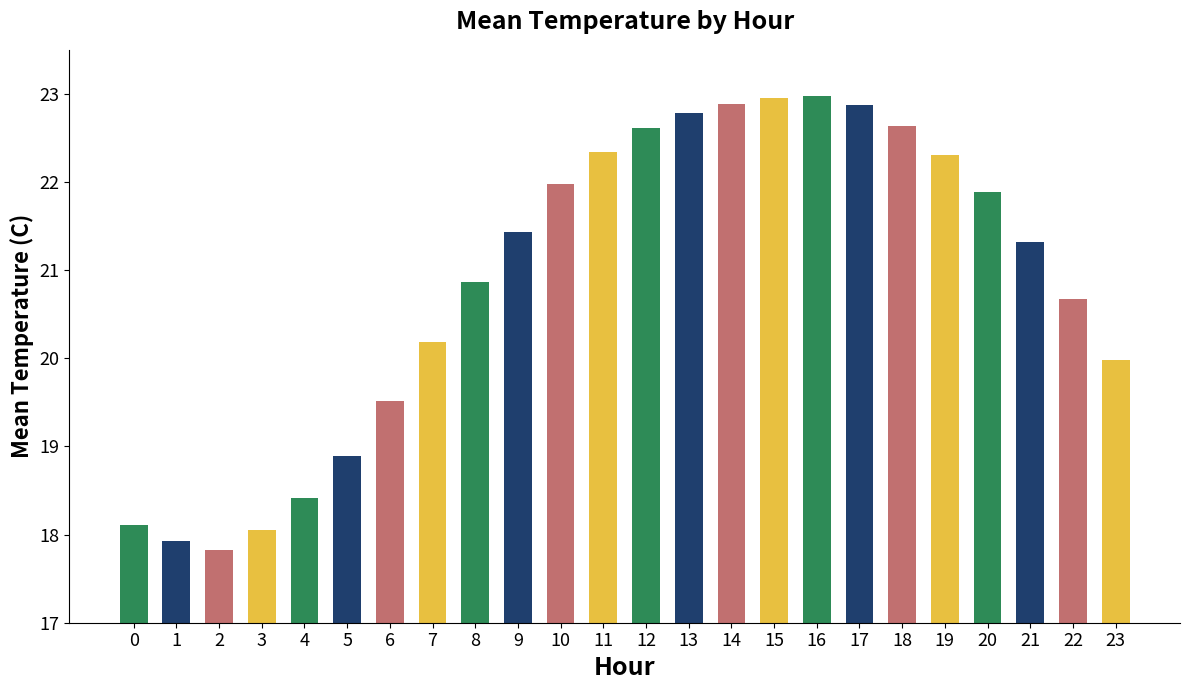

What is the difference between the maximum and minimum values?

5.2